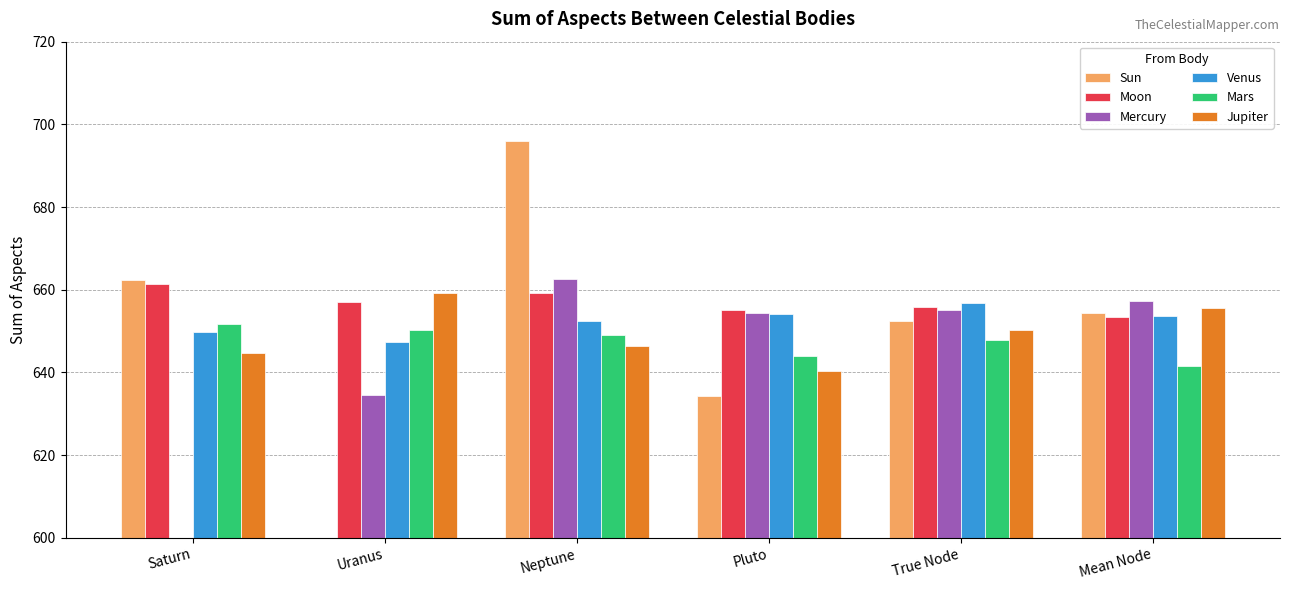

What is the spread (max minus min) of values at Neptune?

49.4